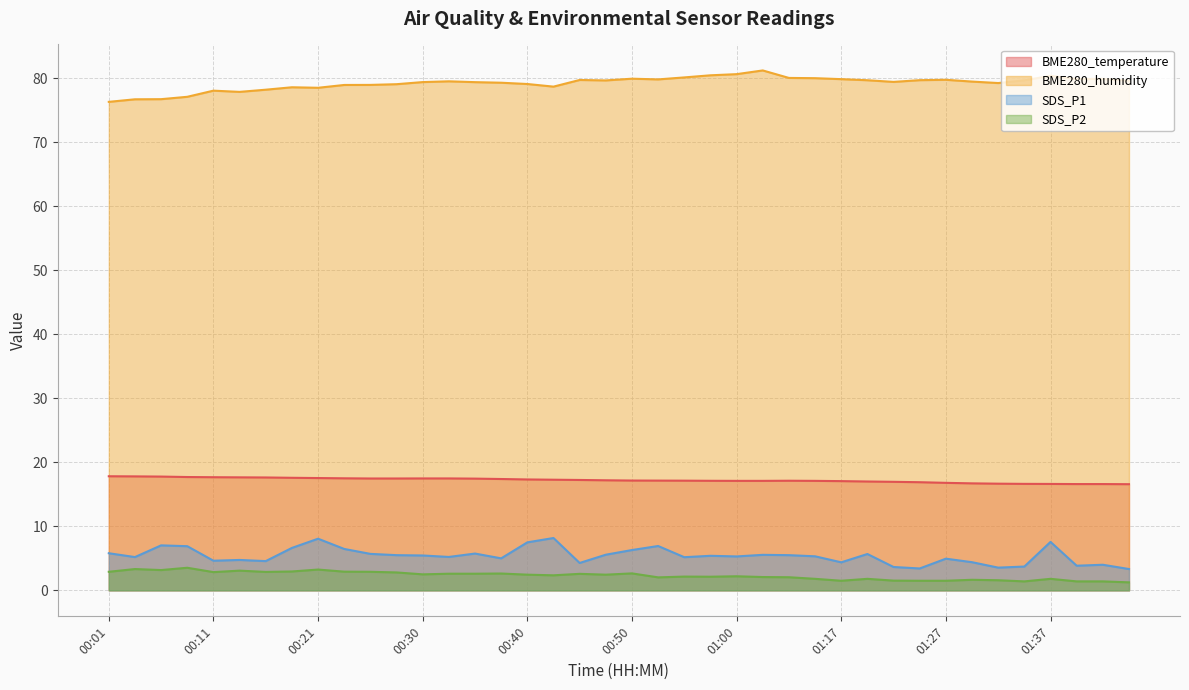

Which label corresponds to the smallest value in the chart?

01:44